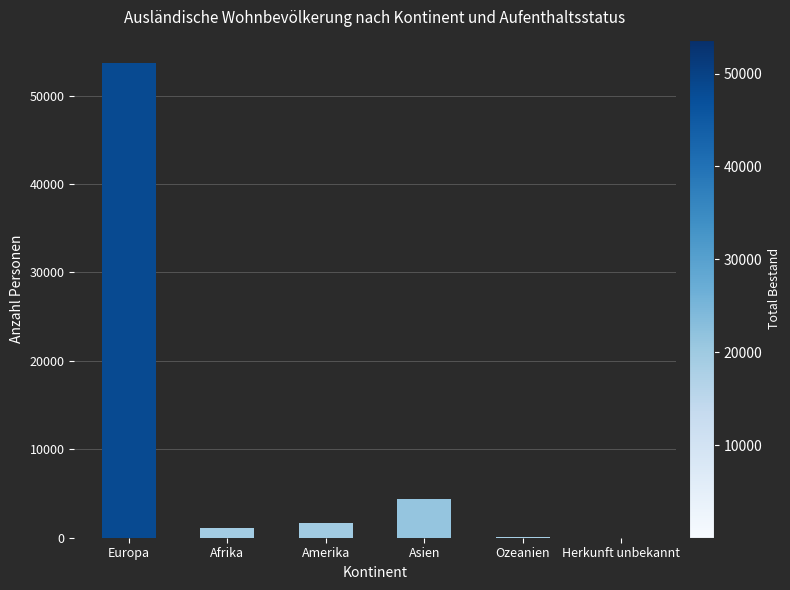

What is the change in value from Europa to Asien?

-49221